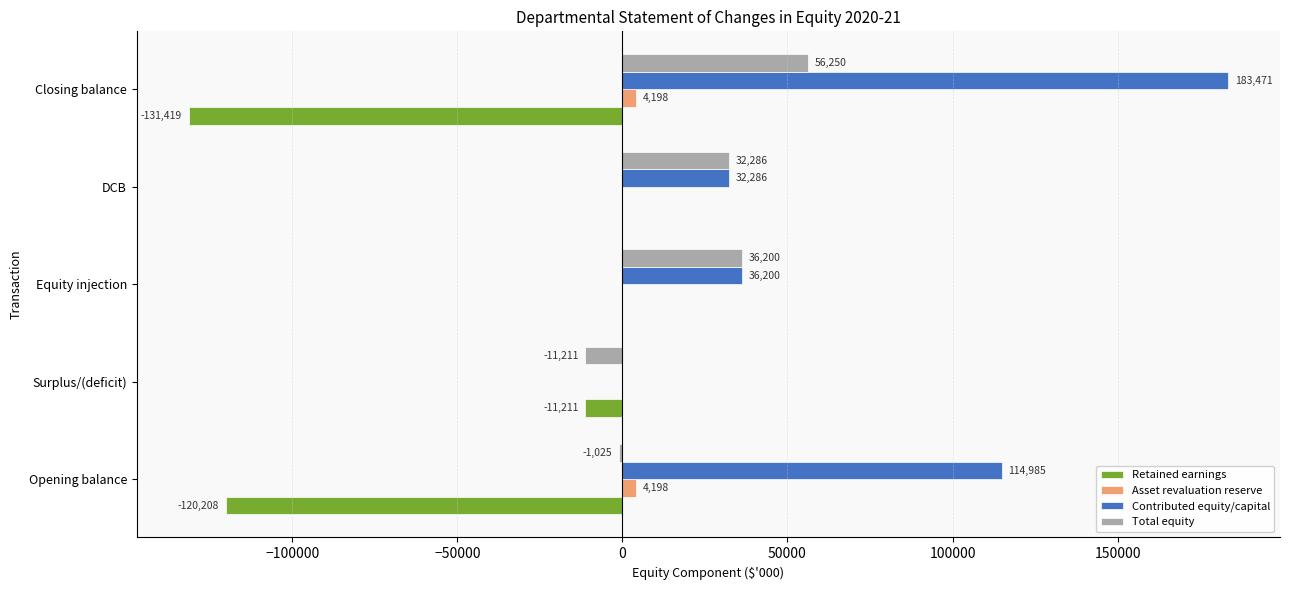

Where is Contributed equity/capital nearest to the value 91735?

Opening balance